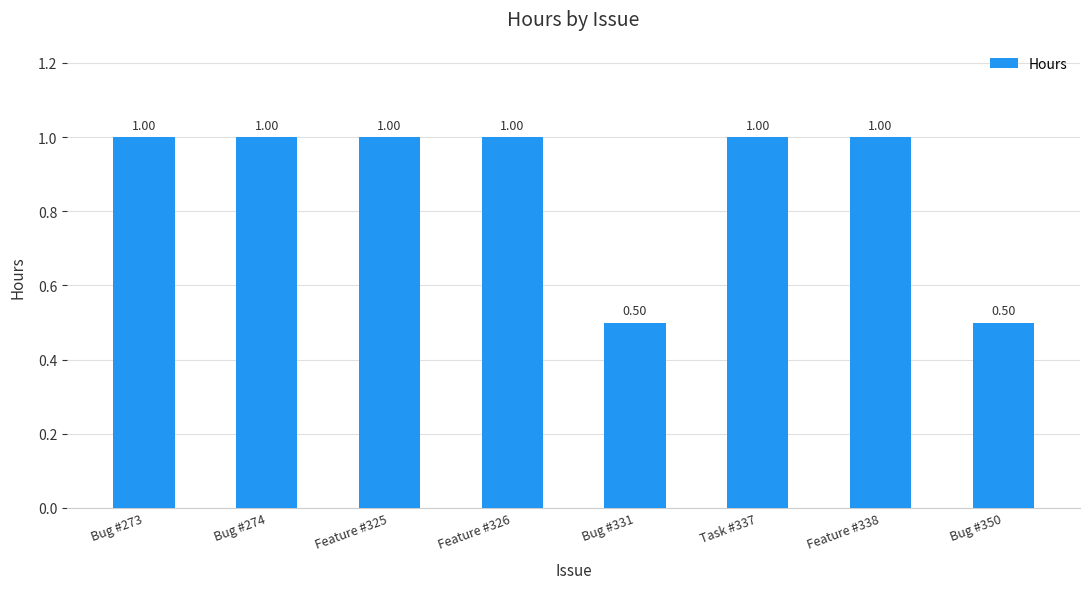

What is the sum of all values?

7.0